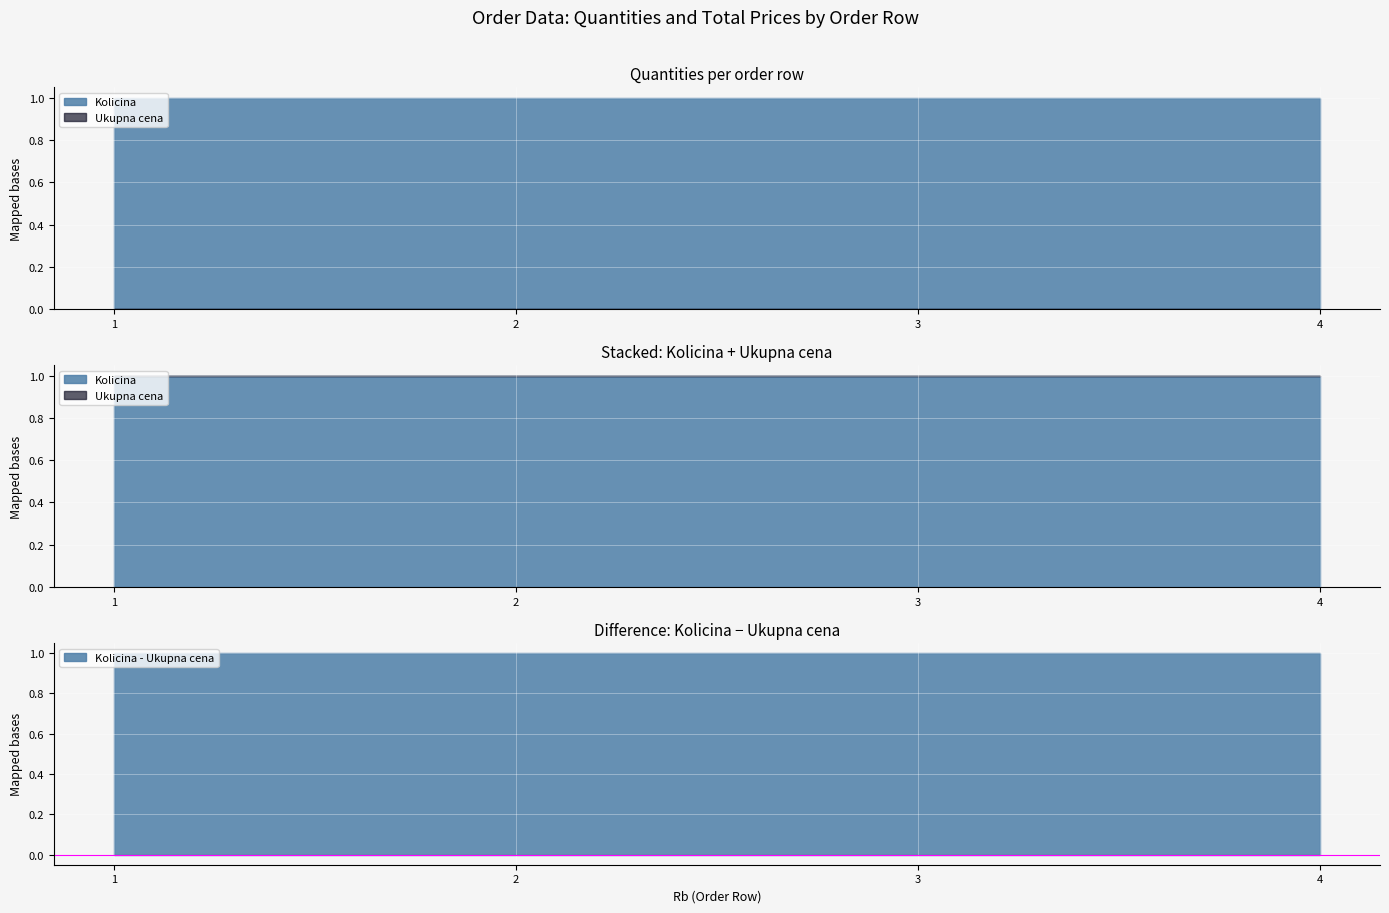

Reading left to right, list all the values displayed in this chart.

Kolicina: 1=1	2=1	3=1	4=1
Ukupna cena: 1=0	2=0	3=0	4=0